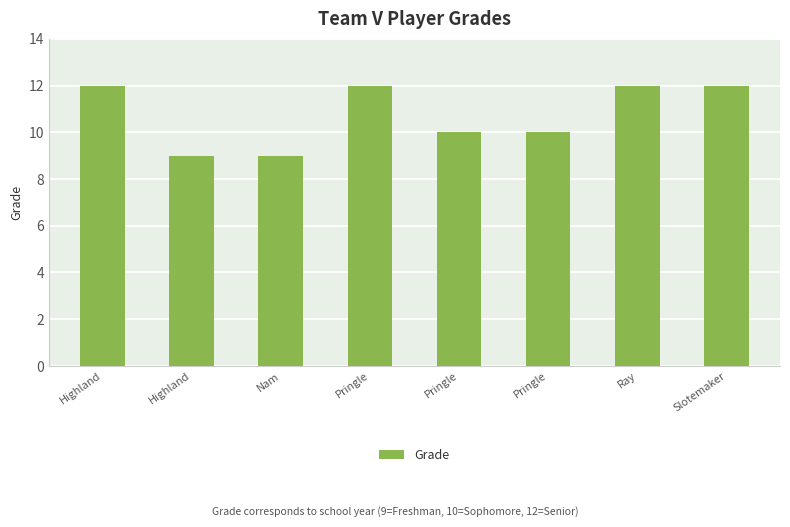

Does the chart contain stacked bars?

No